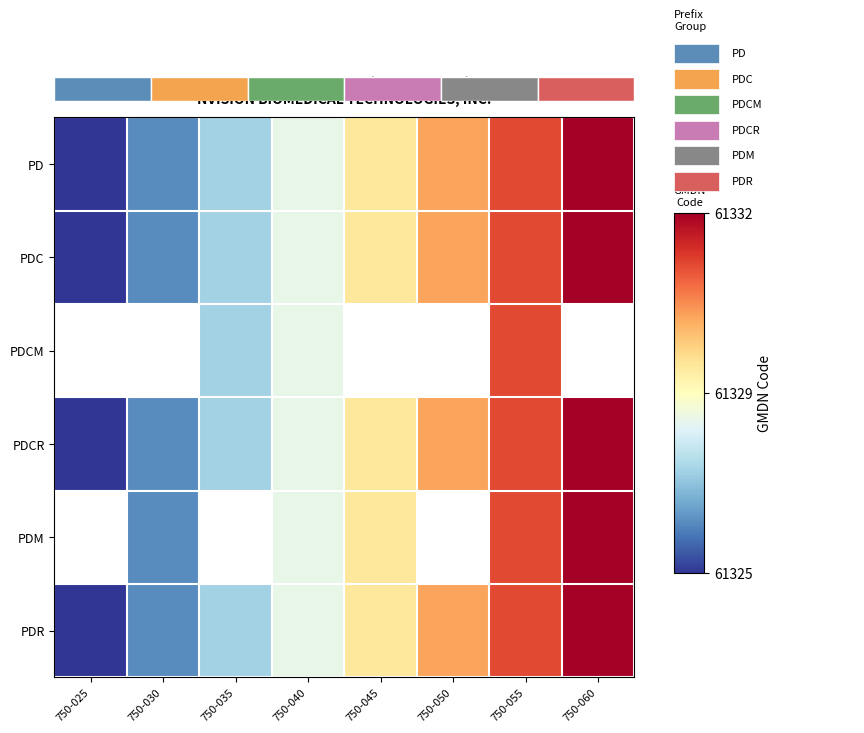

Which has a higher value, 750-060 or 750-040?

750-060